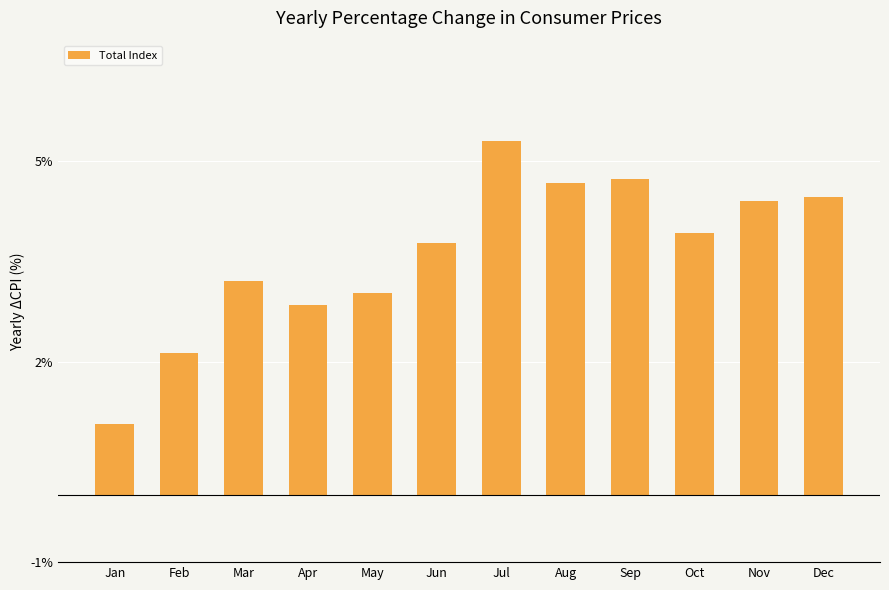

True or false: the data shows 1.3 at Apr.

False